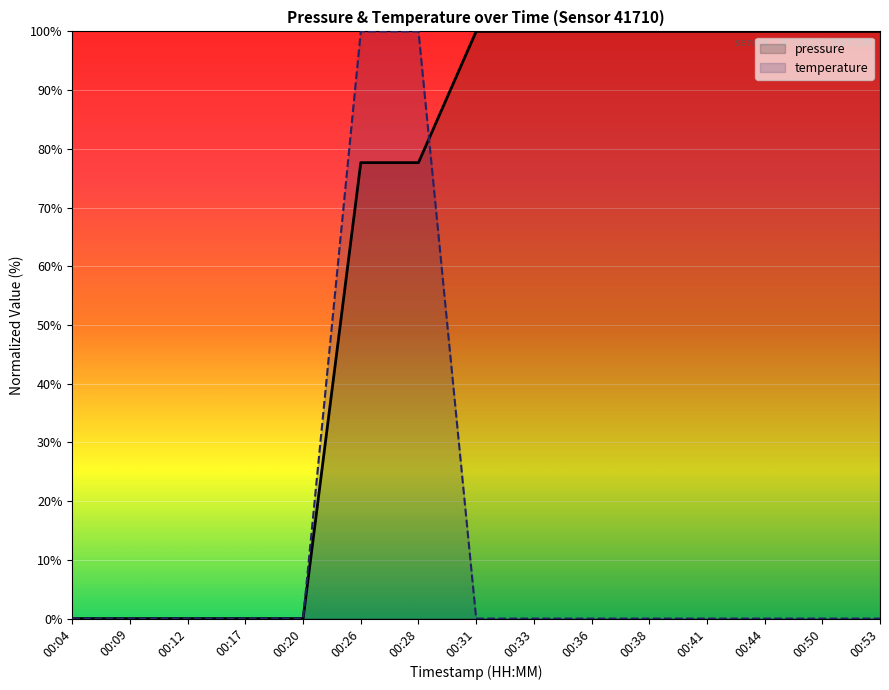

Where do pressure and temperature first cross each other?

00:28 and 00:31